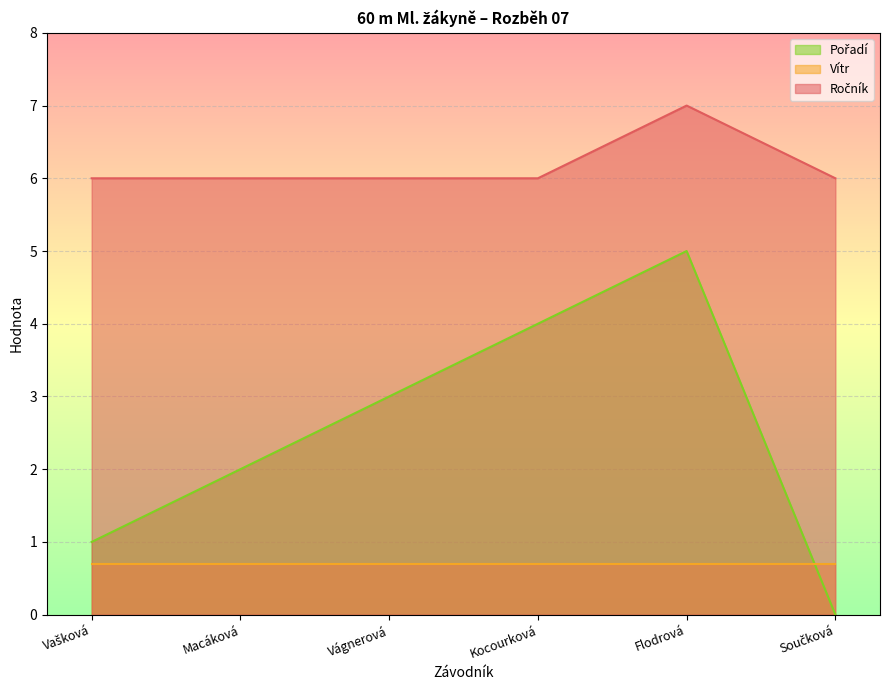

True or false: Ročník and Pořadí intersect in this chart.

False